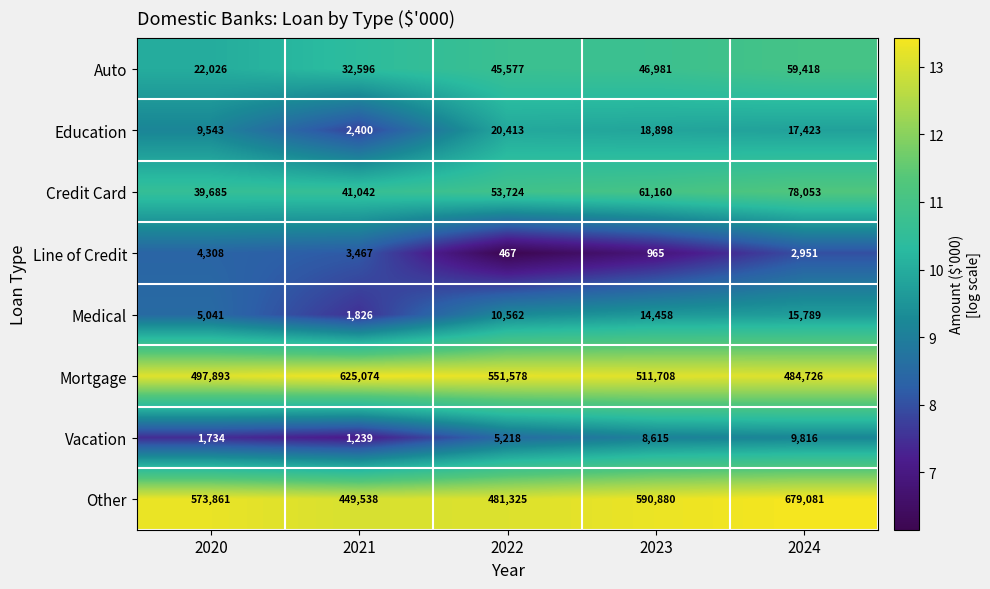

Rank the series at 2024 from highest to lowest value.

Other, Mortgage, Credit Card, Auto, Education, Medical, Vacation, Line of Credit